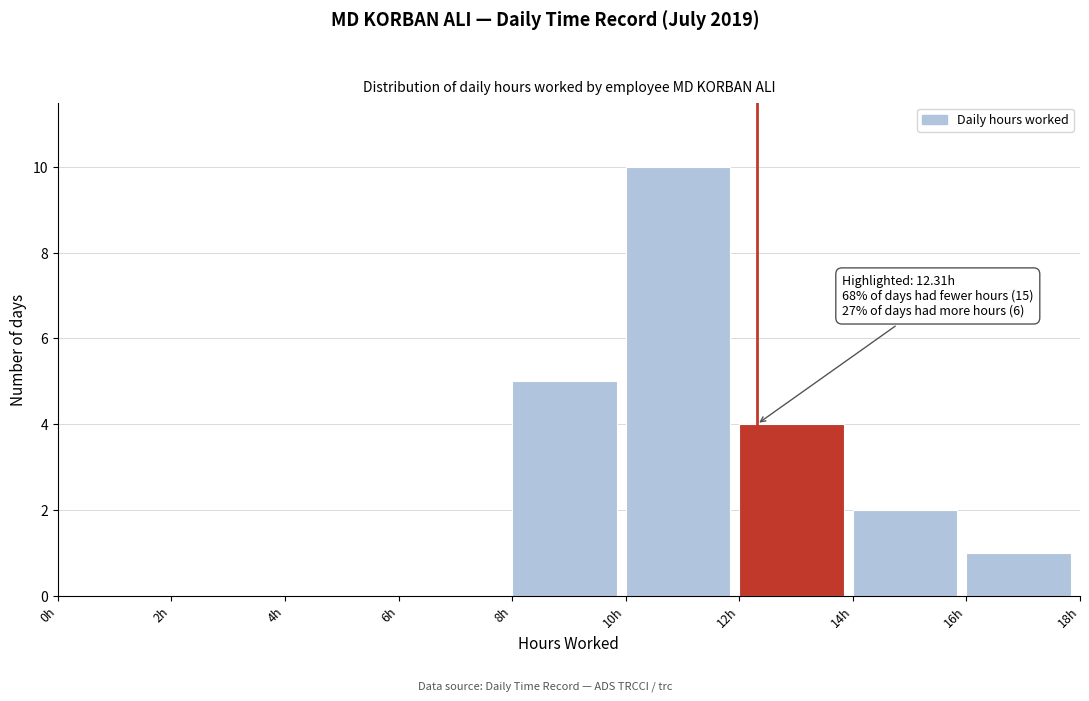

Which range on the x-axis has the tallest bar?

10 to 12